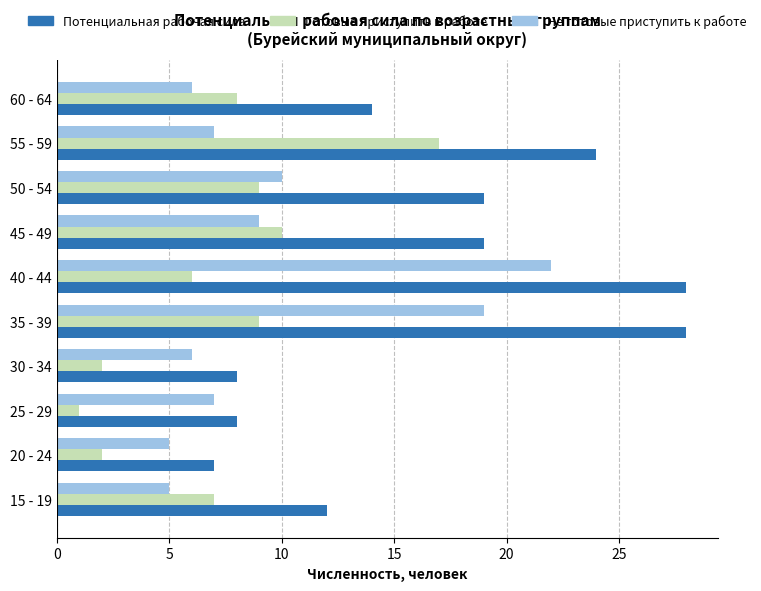

What is the average value of the Не готовые приступить к работе series?

10